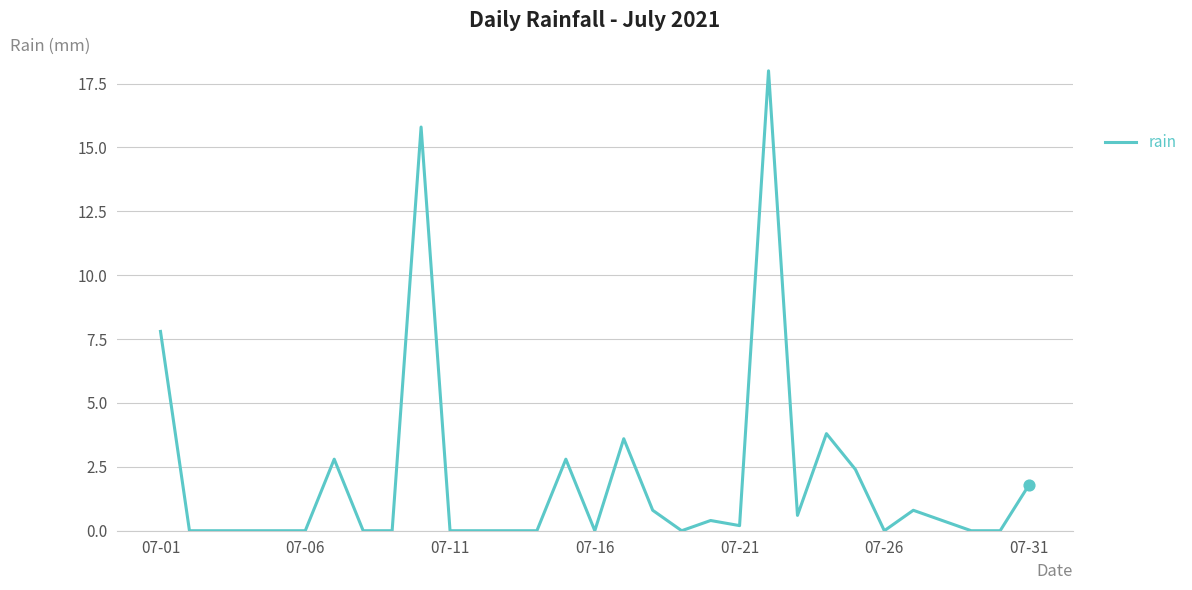

What is the maximum value shown in the chart?

18.0